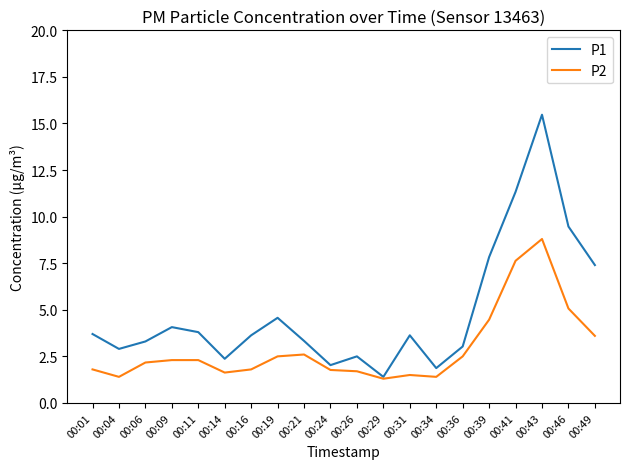

What is the highest value of the P1 series?

15.5